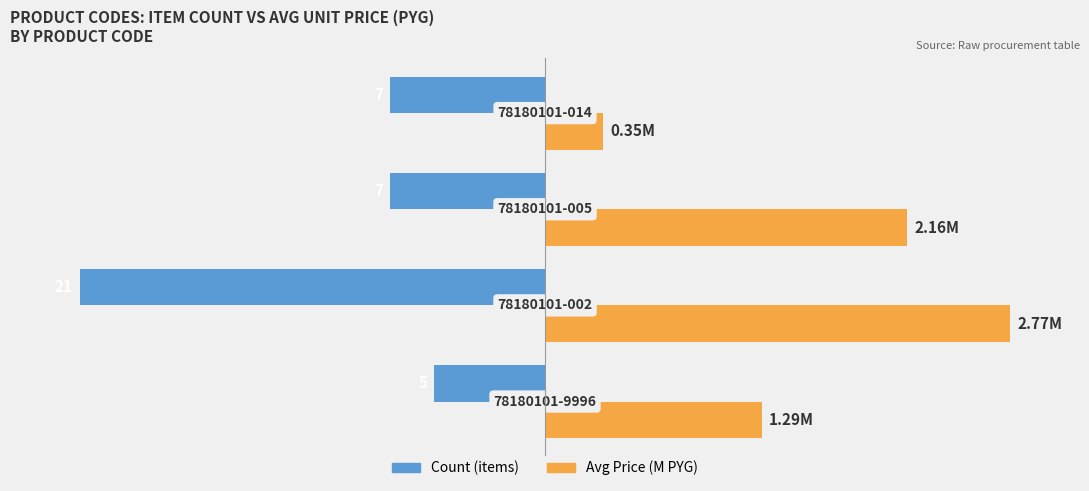

What are all the series names shown in the legend?

Count (items), Avg Price (M PYG)